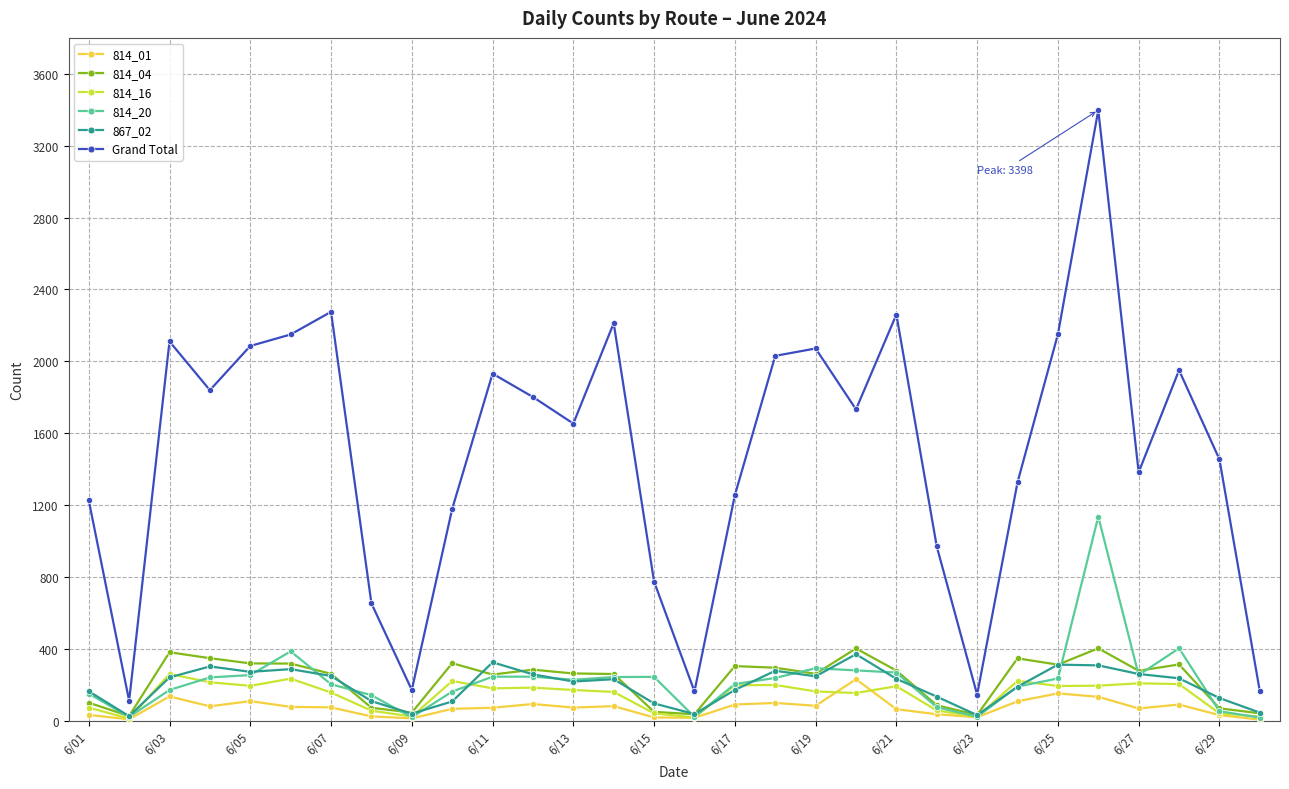

Which series has the largest total across all categories?

Grand Total